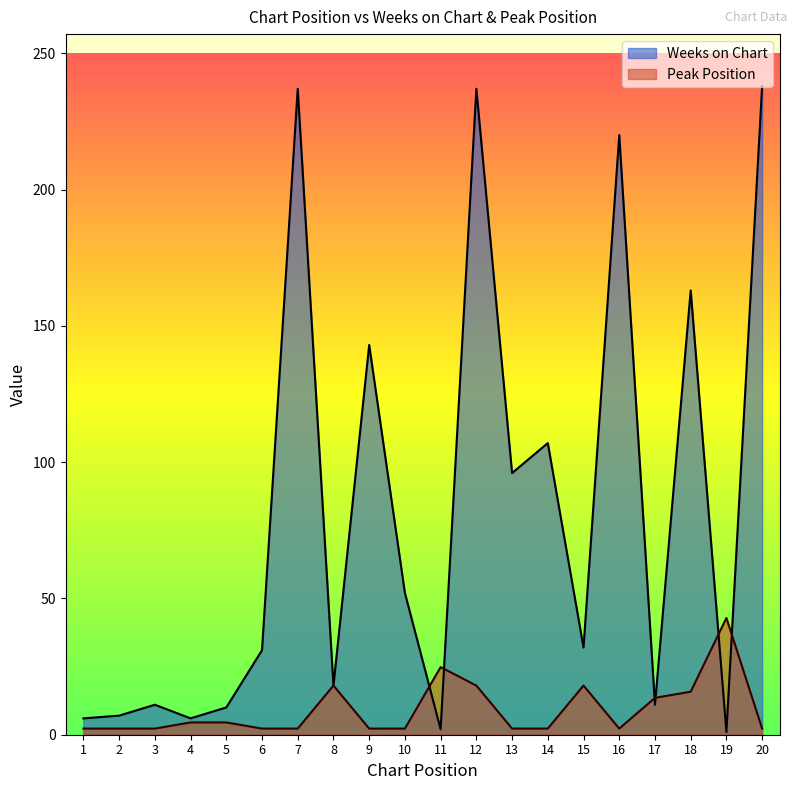

Rank the categories by Weeks on Chart value from highest to lowest.

20, 7, 12, 16, 18, 9, 14, 13, 10, 15, 6, 8, 3, 17, 5, 2, 1, 4, 11, 19